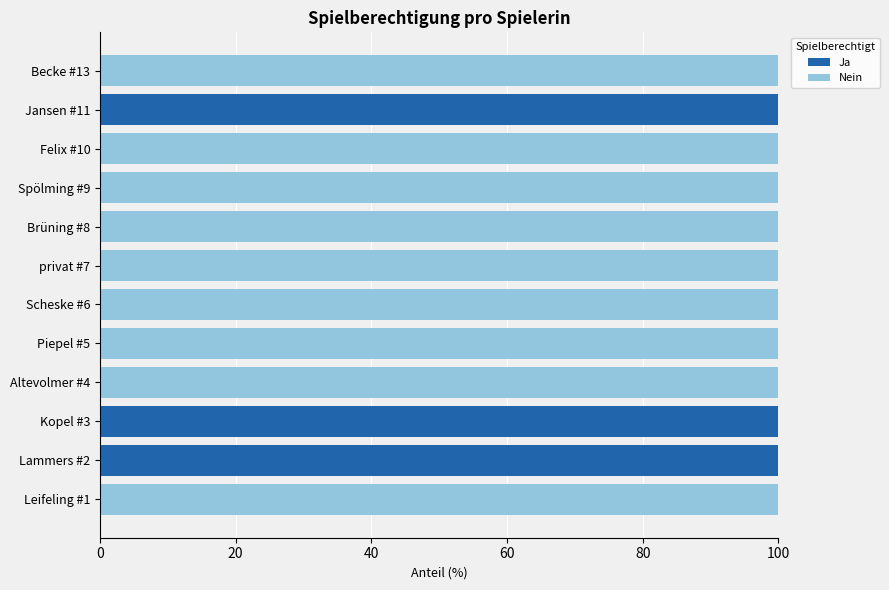

What is the highest value of the Ja series?

100